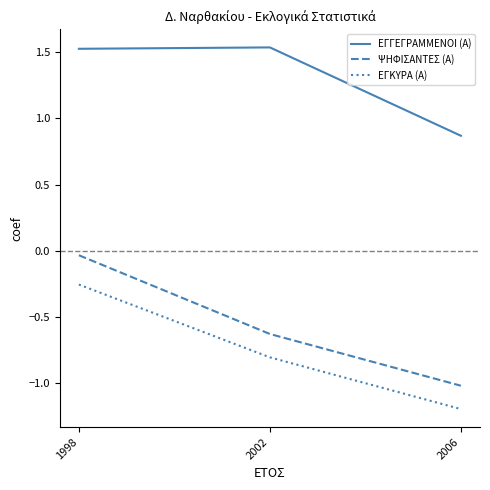

Is it true that ΕΓΚΥΡΑ (Α) equals -1.2 at 2006?

True